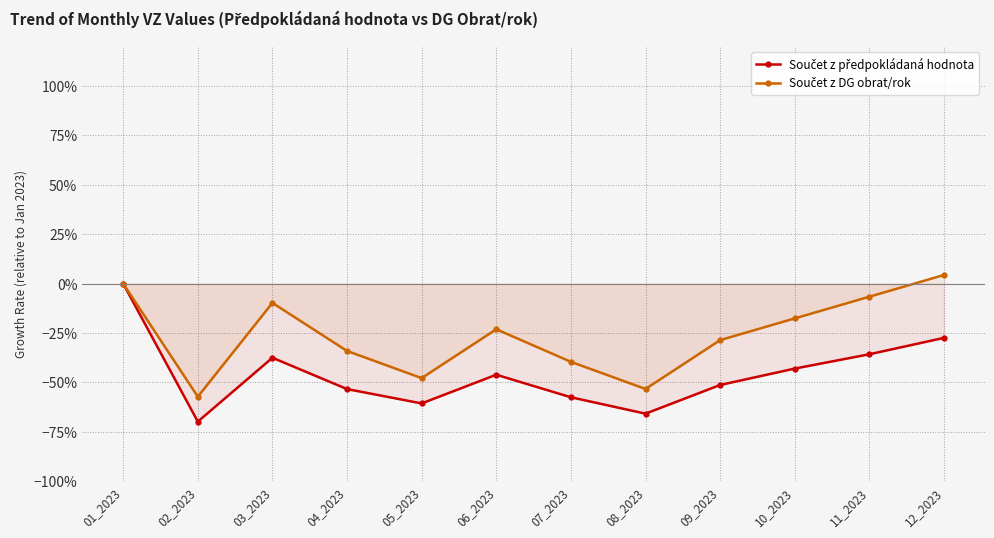

True or false: Součet z DG obrat/rok and Součet z předpokládaná hodnota cross at least once.

False